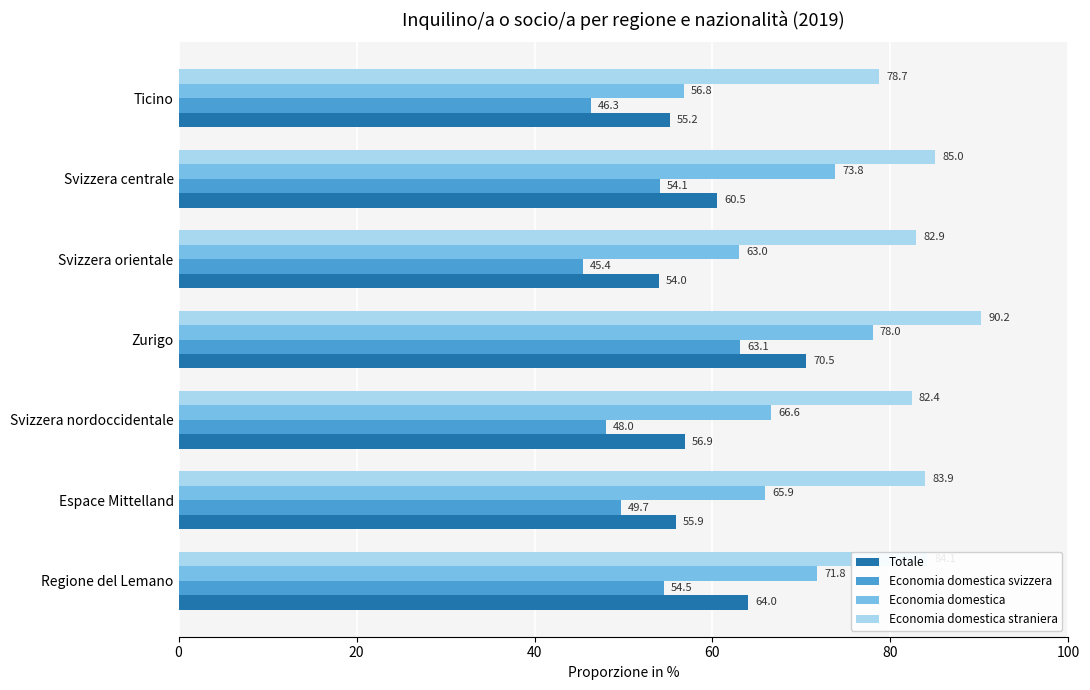

What is the difference between the highest and lowest values at Svizzera orientale?

37.5